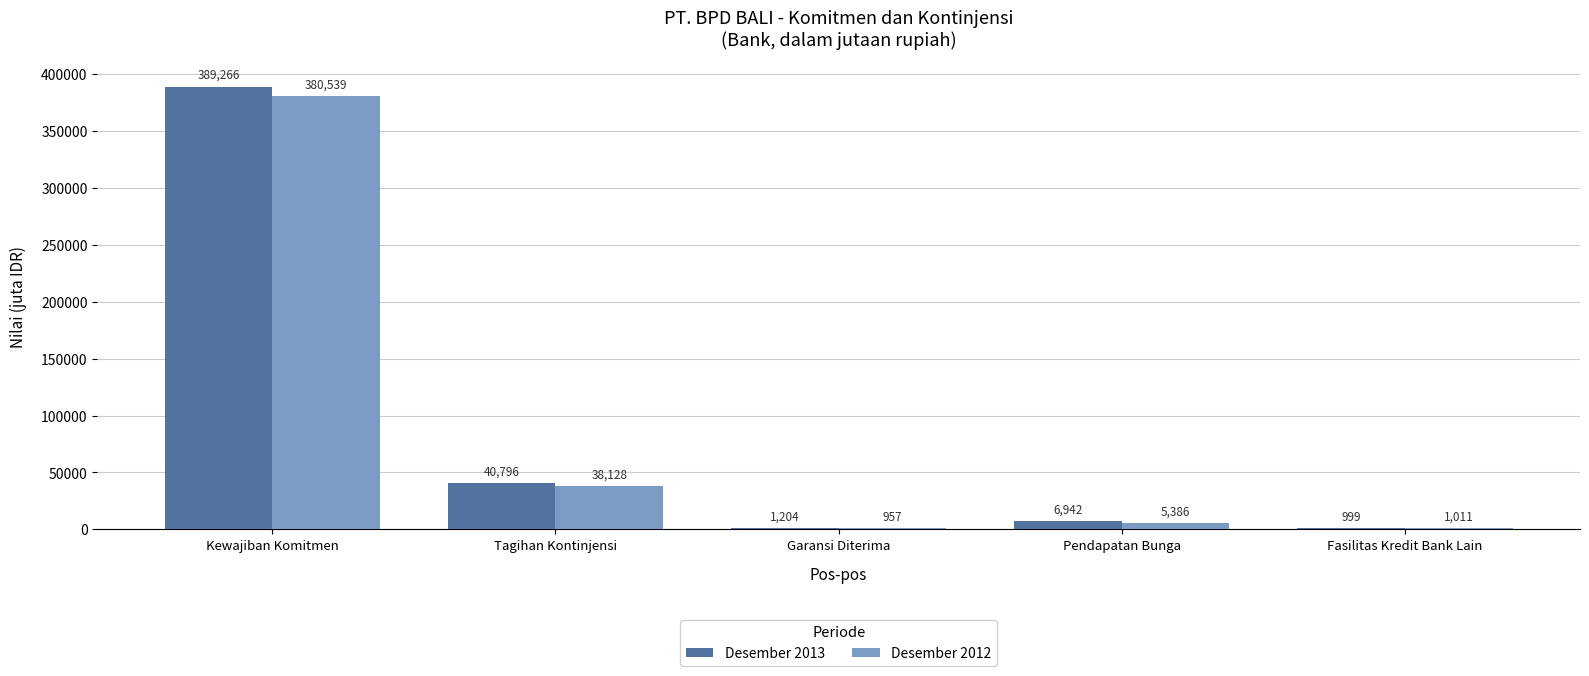

What are all the series names shown in the legend?

Desember 2013, Desember 2012